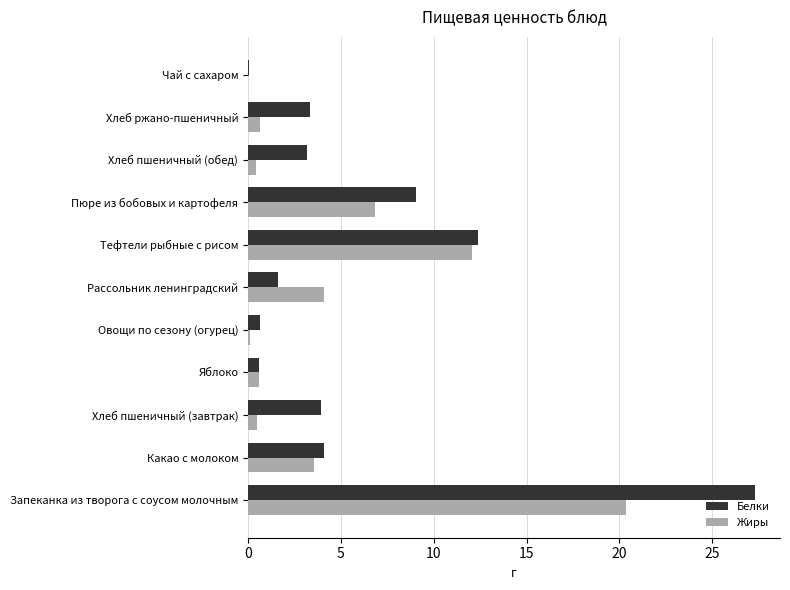

At which category is the sum across all series the highest?

Запеканка из творога с соусом молочным